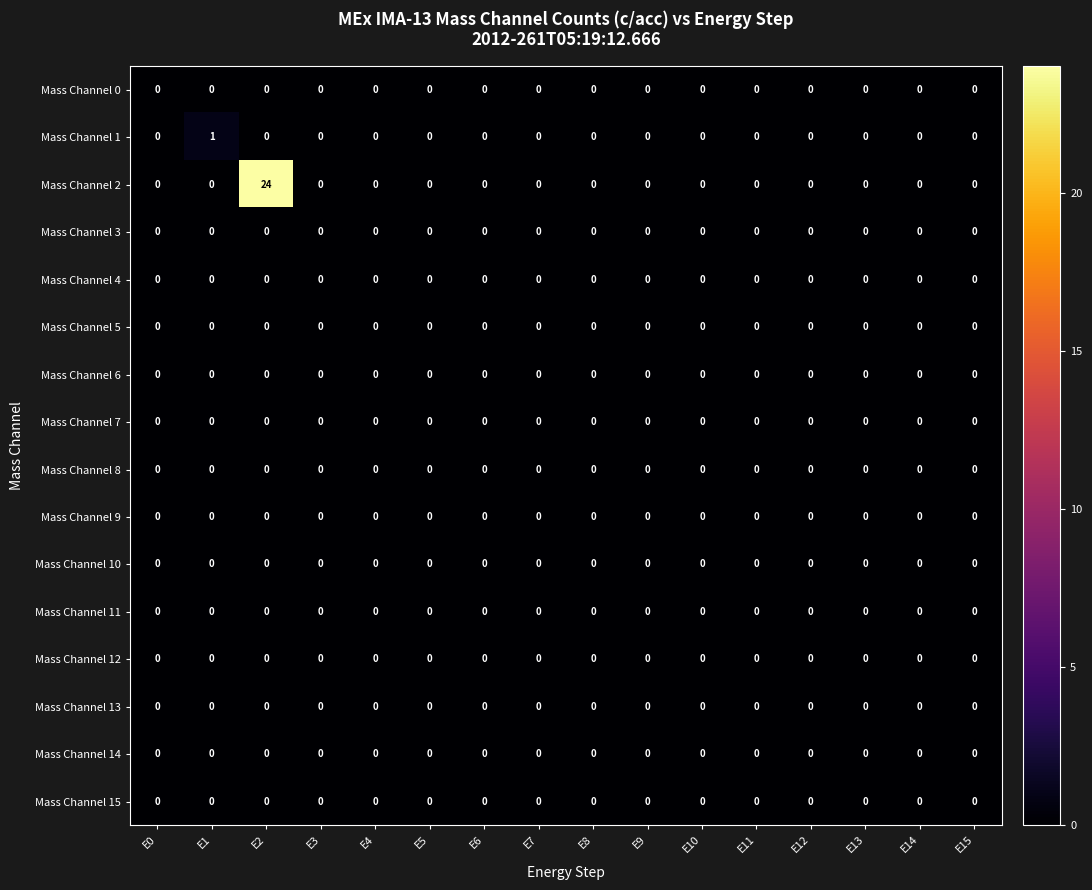

Which series has the widest spread of values?

Mass Channel 2